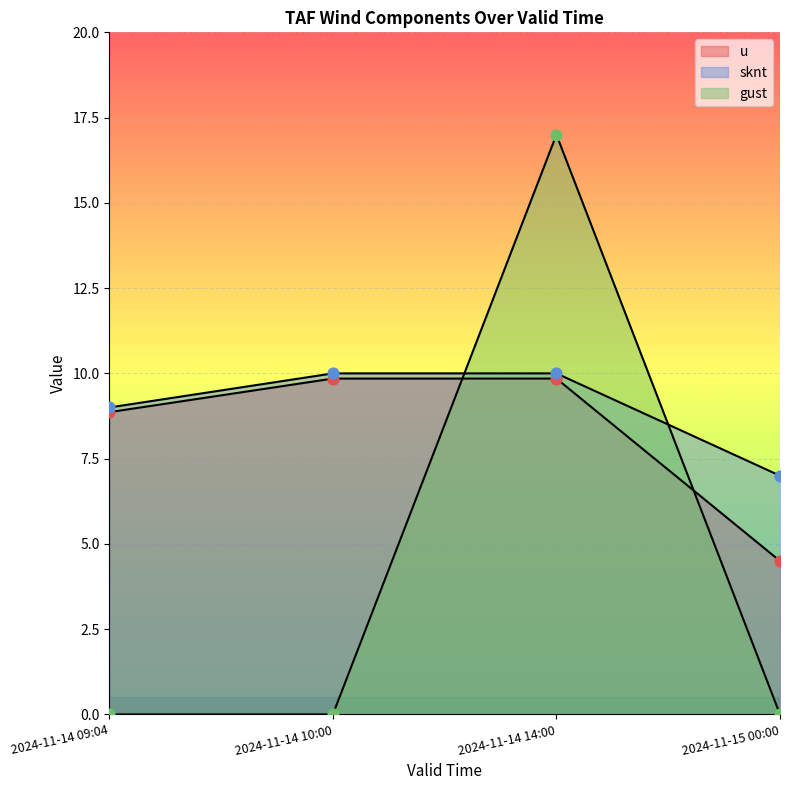

Which series contains the highest Y value?

gust